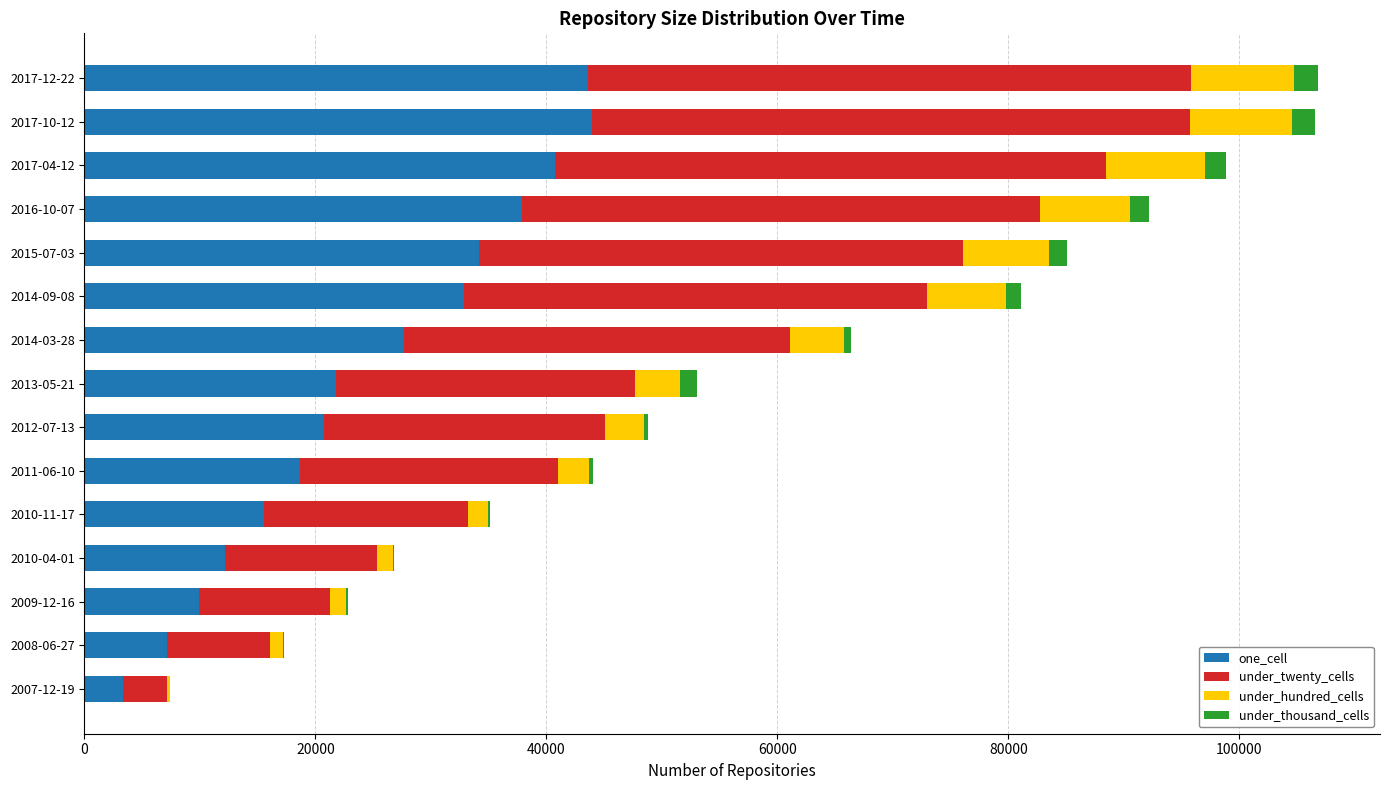

What is the sum of all one_cell values?

370134